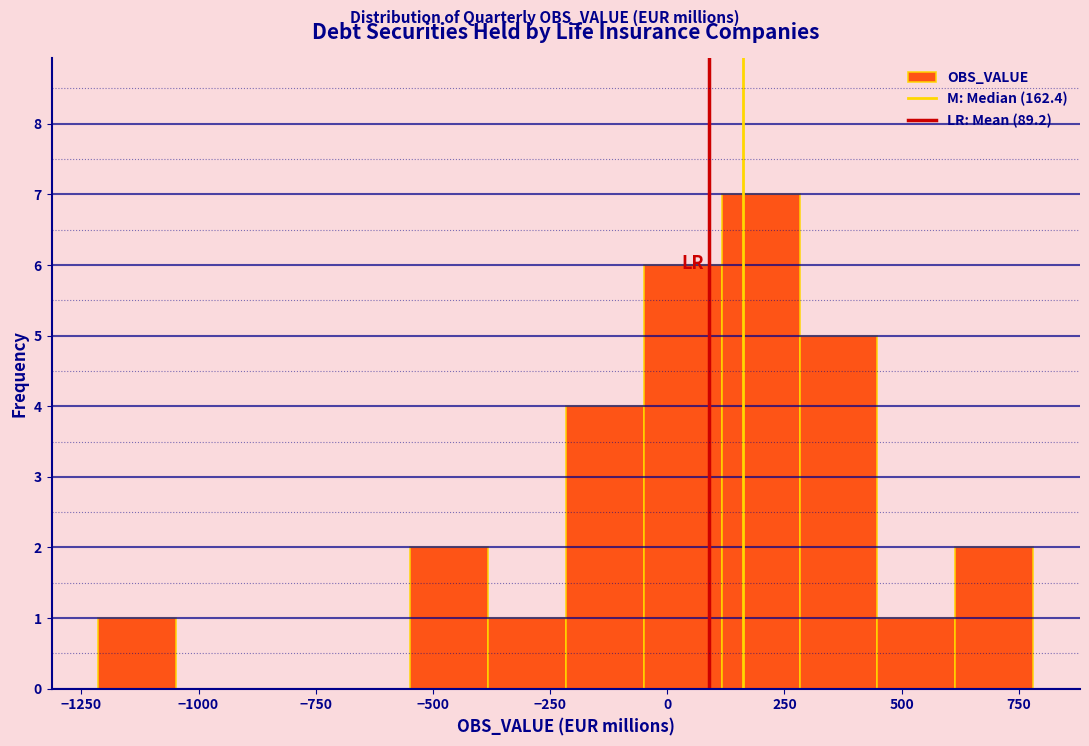

Read against the x-axis, roughly where is the centre of the tallest bar?

200